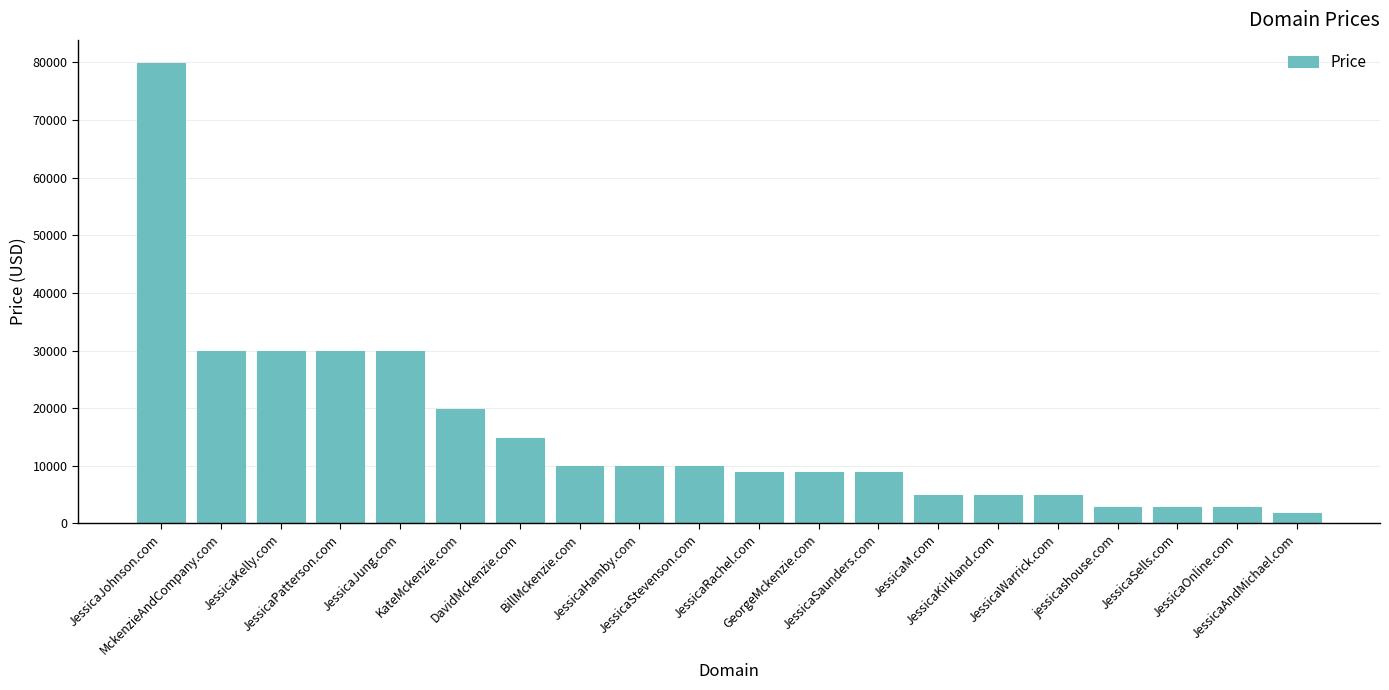

What is the minimum value shown in the chart?

1888